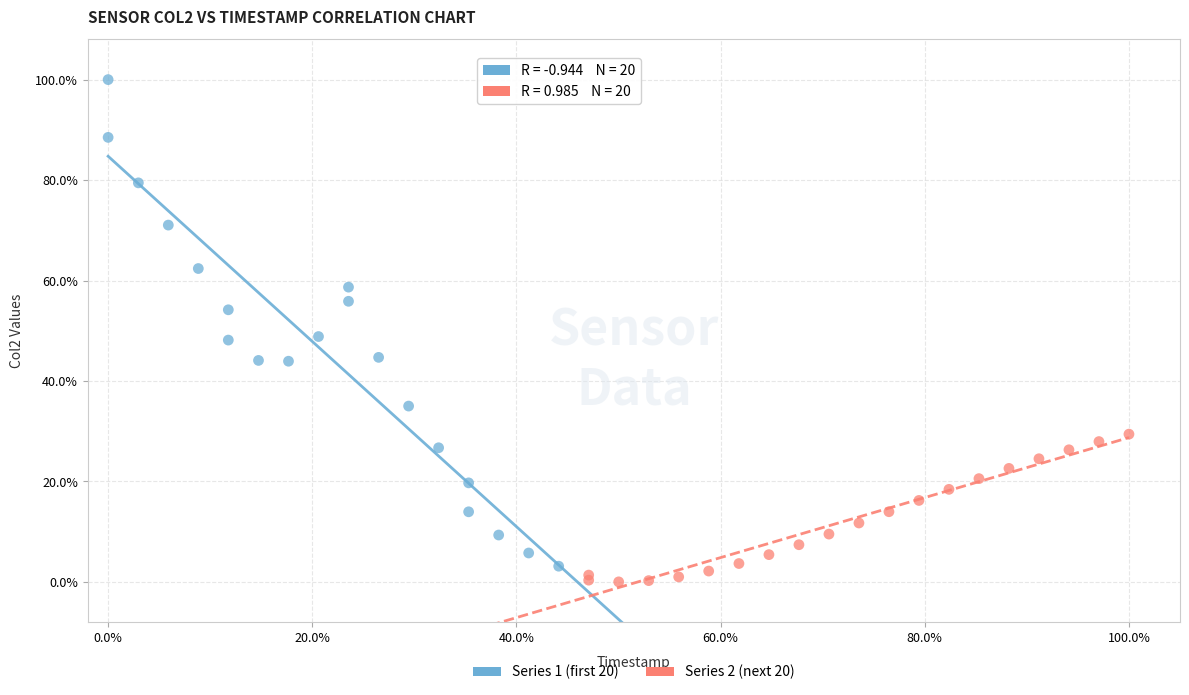

Which series reaches the minimum Y coordinate?

Series 2 (next 20)